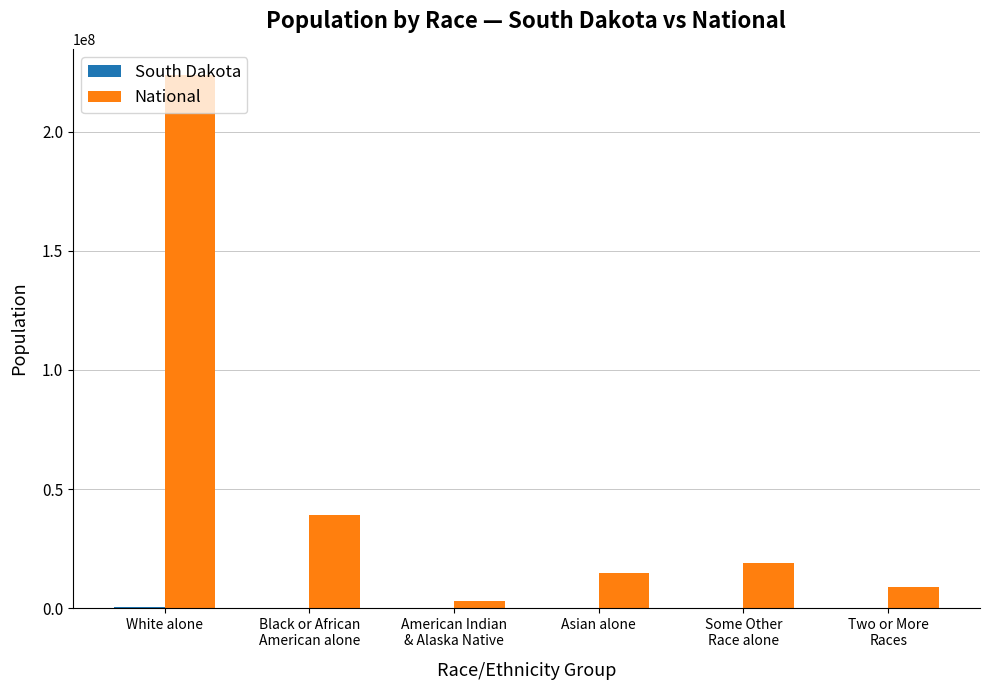

What is the sum of all National values?

308205525